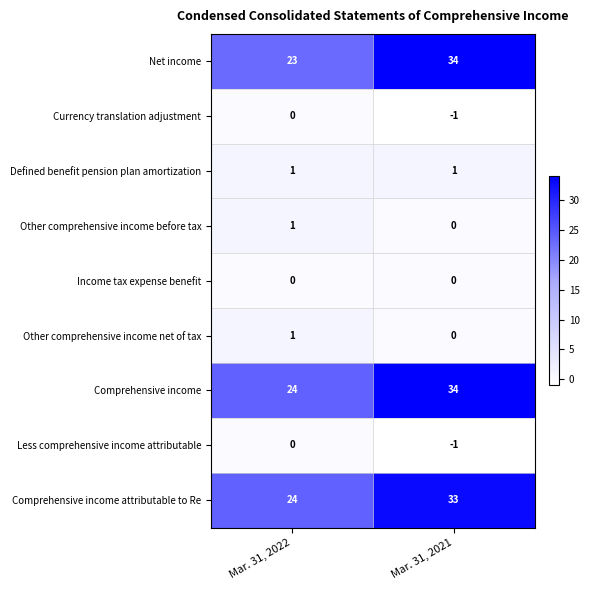

What value does the Comprehensive income attributable to Re series have at Mar. 31, 2021?

33